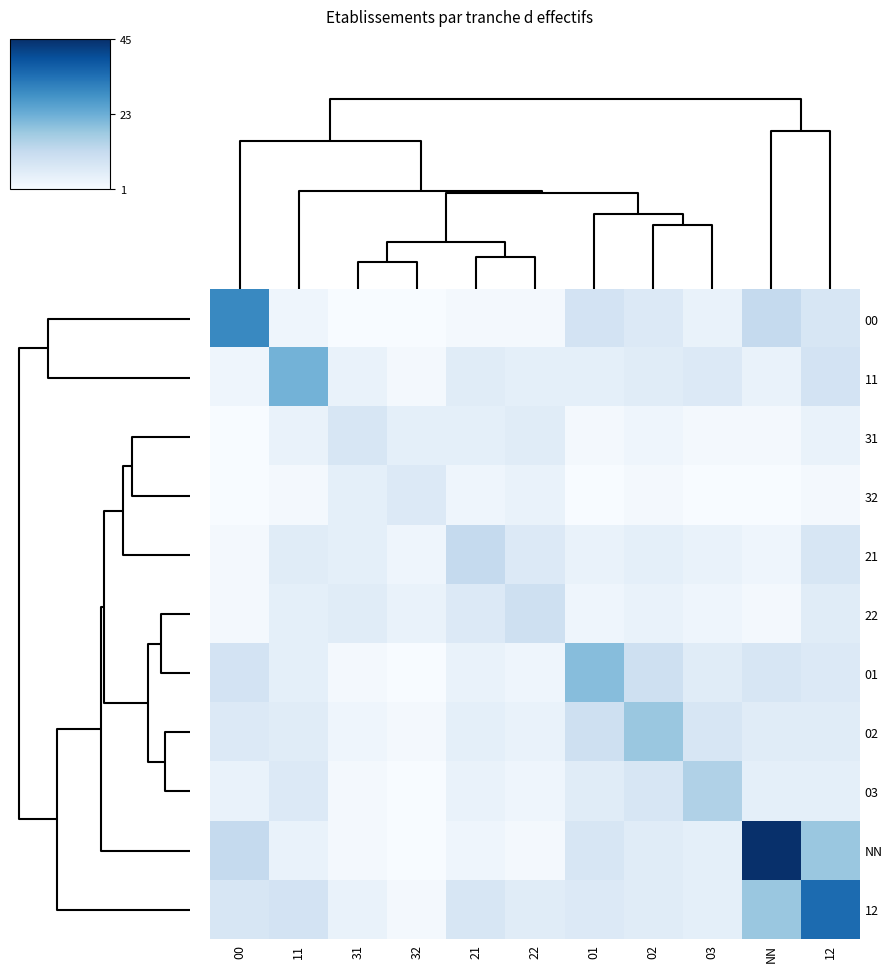

At how many categories does at least one series exceed 33?

2